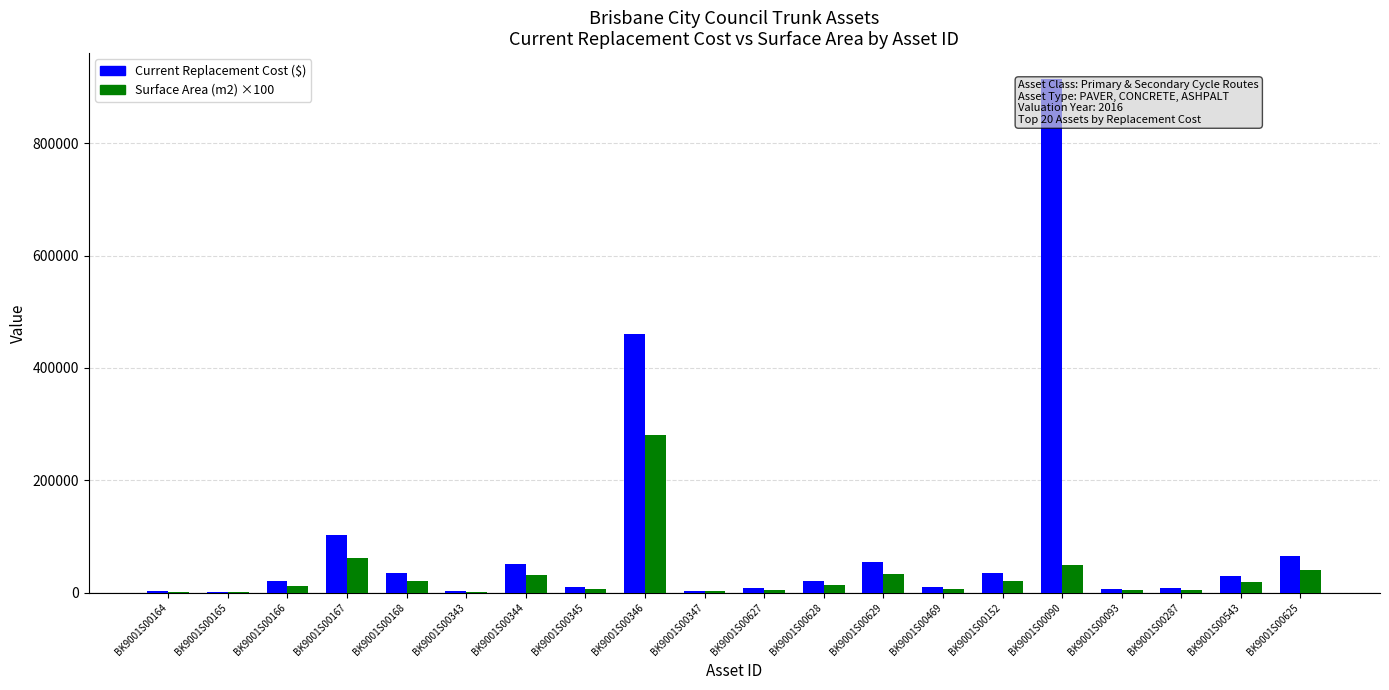

What are all the series names shown in the legend?

Current Replacement Cost ($), Surface Area (m2) ×100